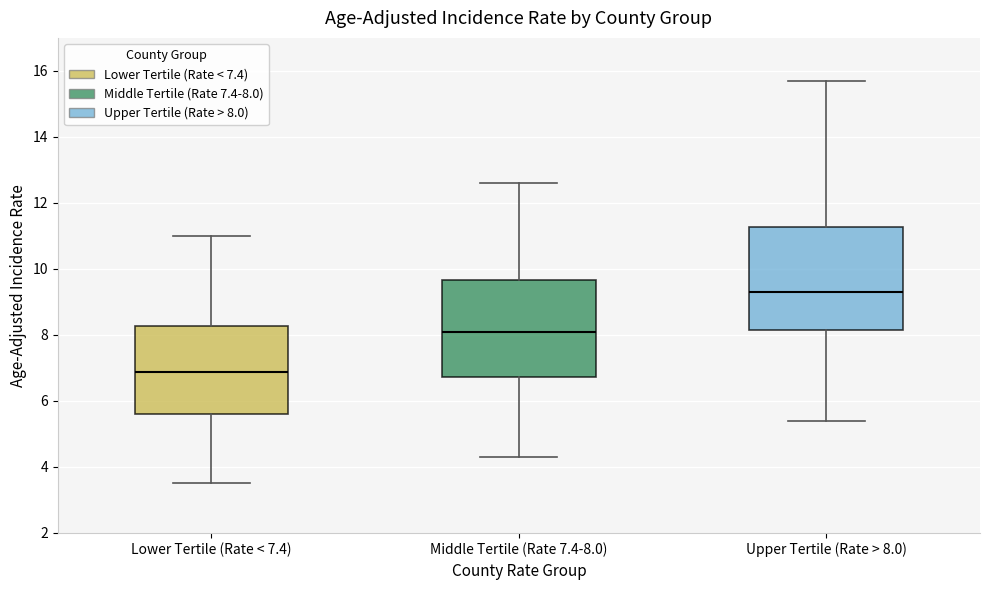

Reading left to right, read every box against the y-axis: the position of its median line, the range the box covers, and the ends of its whiskers. The values are not printed on the chart, so give them approximately, as read against the axis.

Lower Tertile (Rate < 7.4): median 6.8, box 5.6 to 8.2, whiskers 3.6 to 11.0
Middle Tertile (Rate 7.4-8.0): median 8.0, box 6.8 to 9.6, whiskers 4.4 to 12.6
Upper Tertile (Rate > 8.0): median 9.4, box 8.2 to 11.2, whiskers 5.4 to 15.8